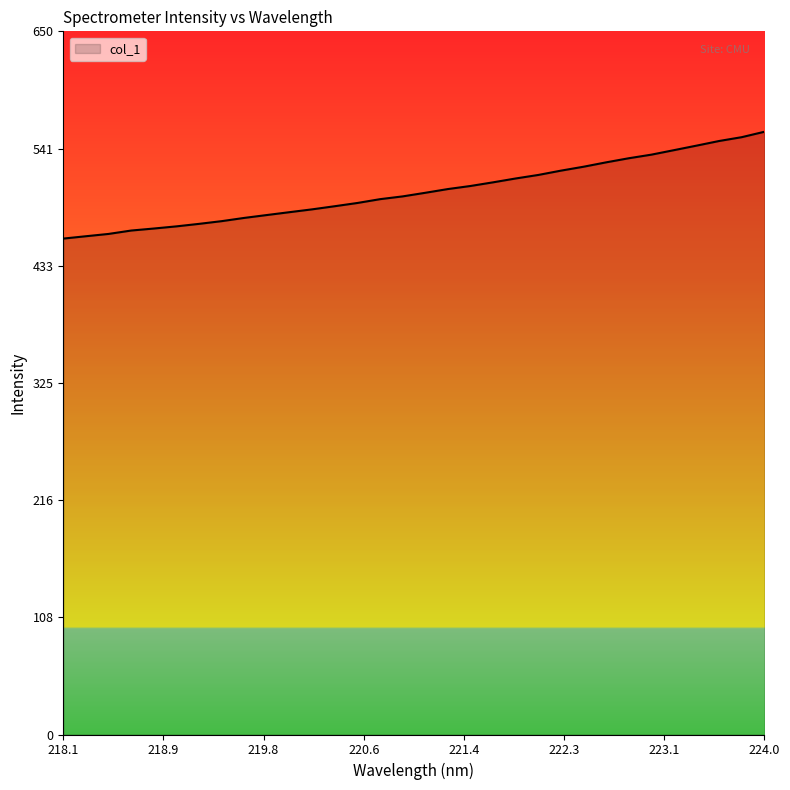

What is the sum of all values?

16069.5